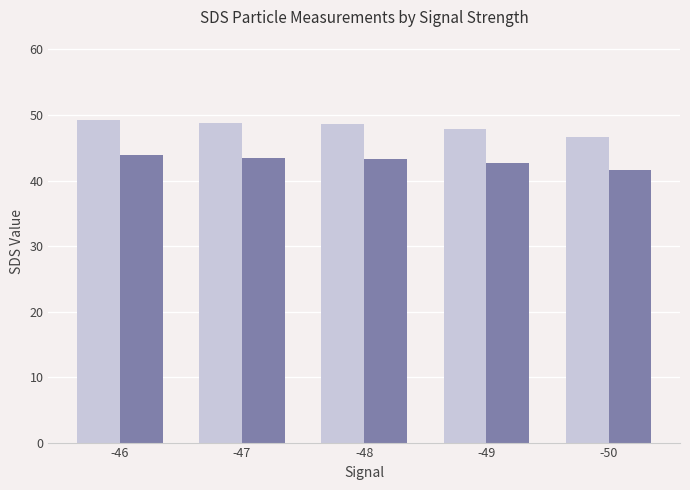

What is the maximum value shown in the chart?

49.2